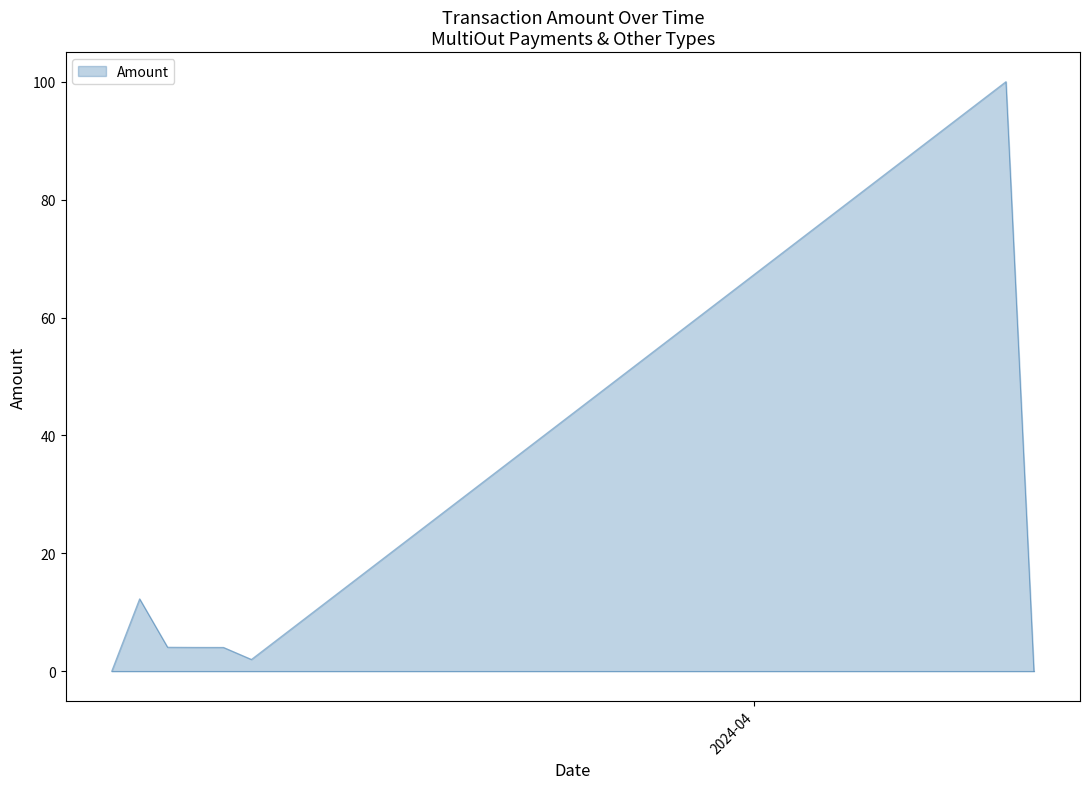

What is the average value?

15.8